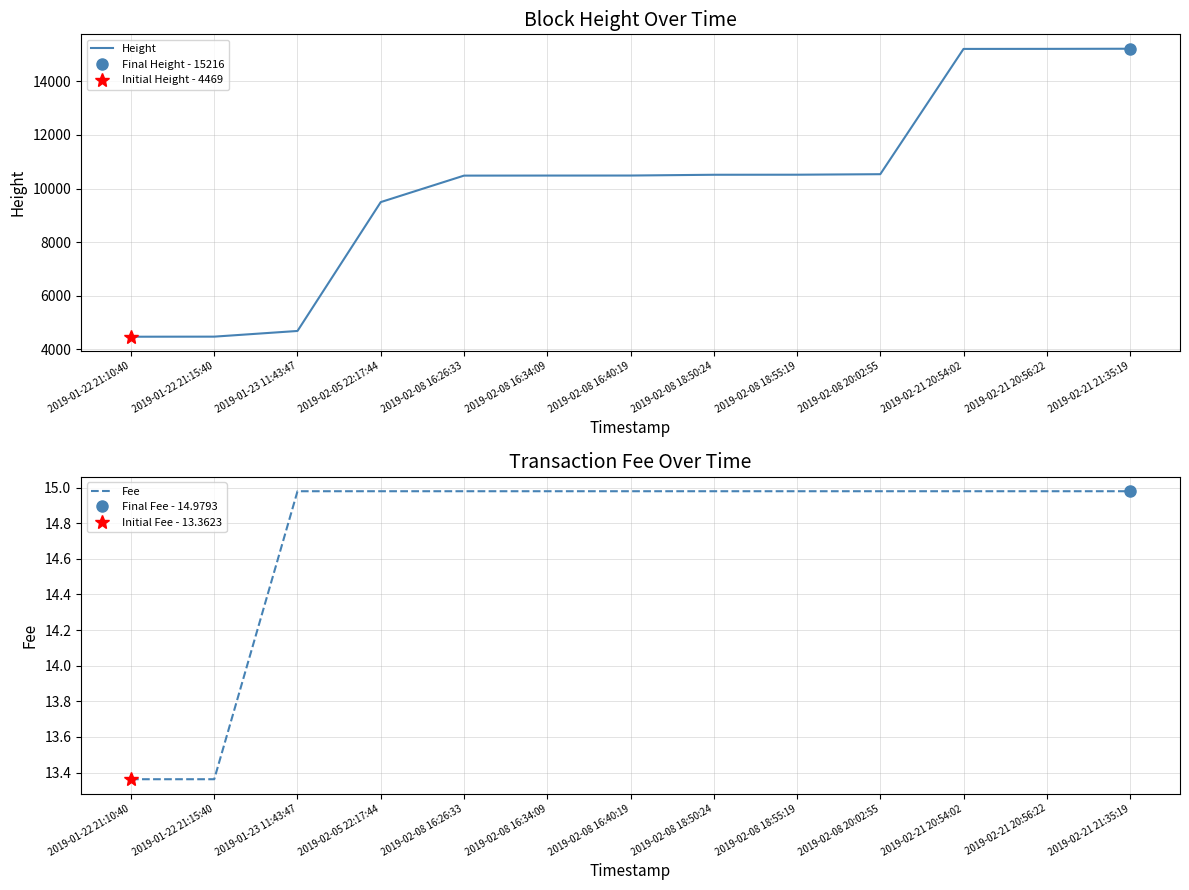

List the labels in order of Fee value, smallest first.

2019-01-22 21:10:40, 2019-01-22 21:15:40, 2019-01-23 11:43:47, 2019-02-05 22:17:44, 2019-02-08 16:26:33, 2019-02-08 16:34:09, 2019-02-08 16:40:19, 2019-02-08 18:50:24, 2019-02-08 18:55:19, 2019-02-08 20:02:55, 2019-02-21 20:54:02, 2019-02-21 20:56:22, 2019-02-21 21:35:19